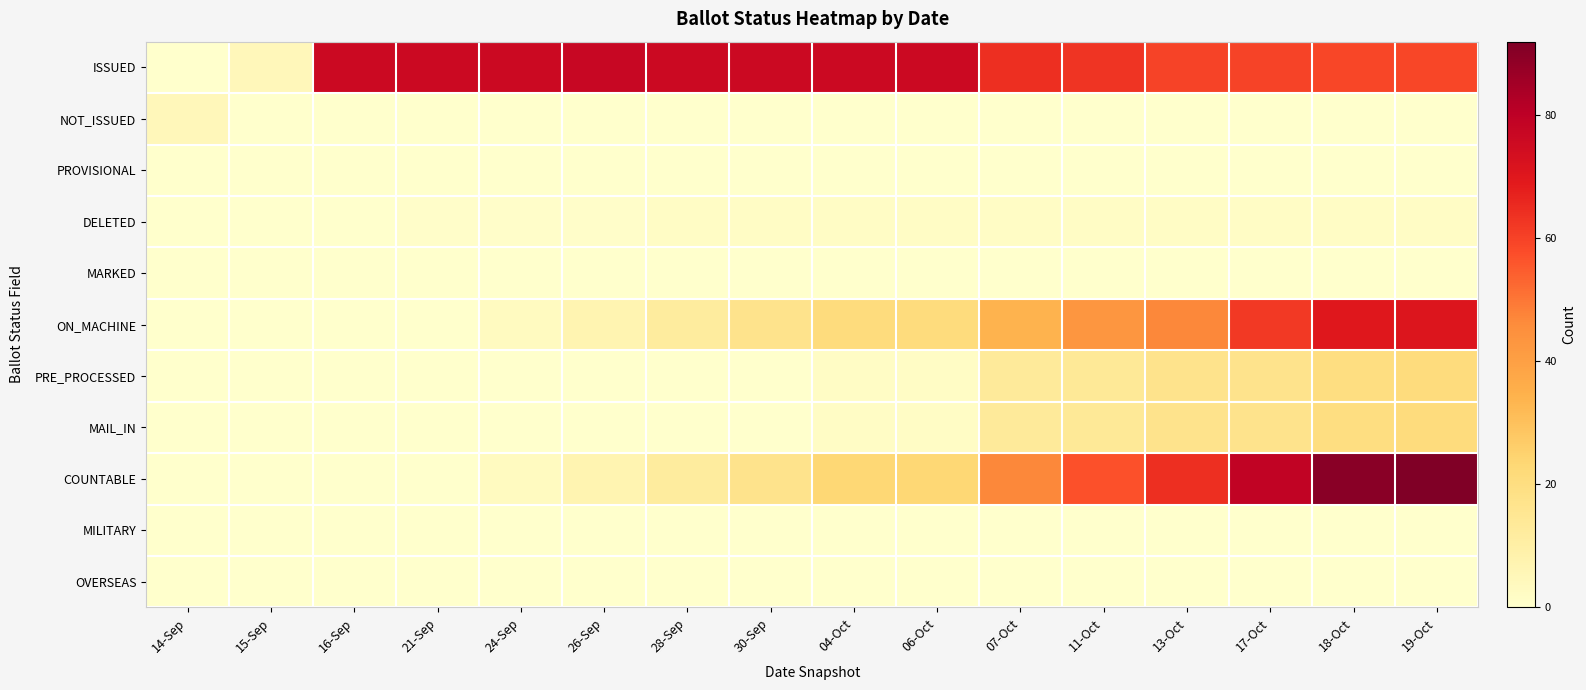

List the series in order of their peak value, lowest first.

PROVISIONAL, MARKED, MILITARY, OVERSEAS, DELETED, NOT_ISSUED, PRE_PROCESSED, MAIL_IN, ON_MACHINE, ISSUED, COUNTABLE